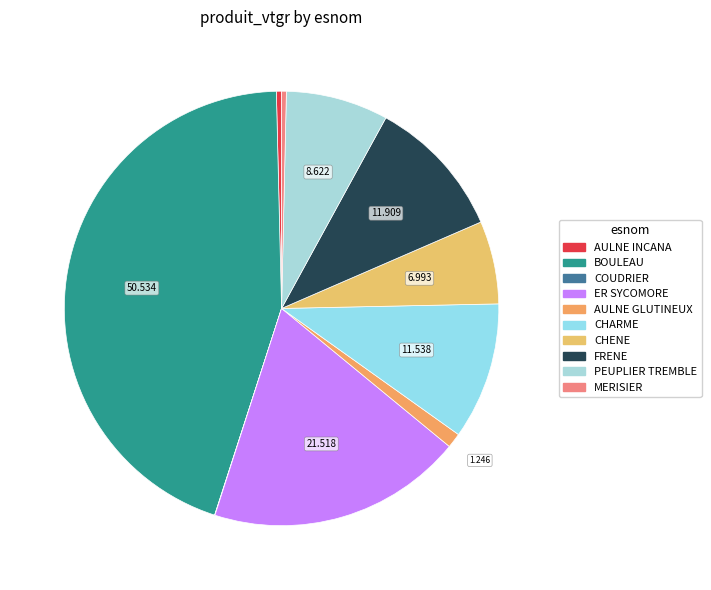

How many slices are in this pie chart?

10